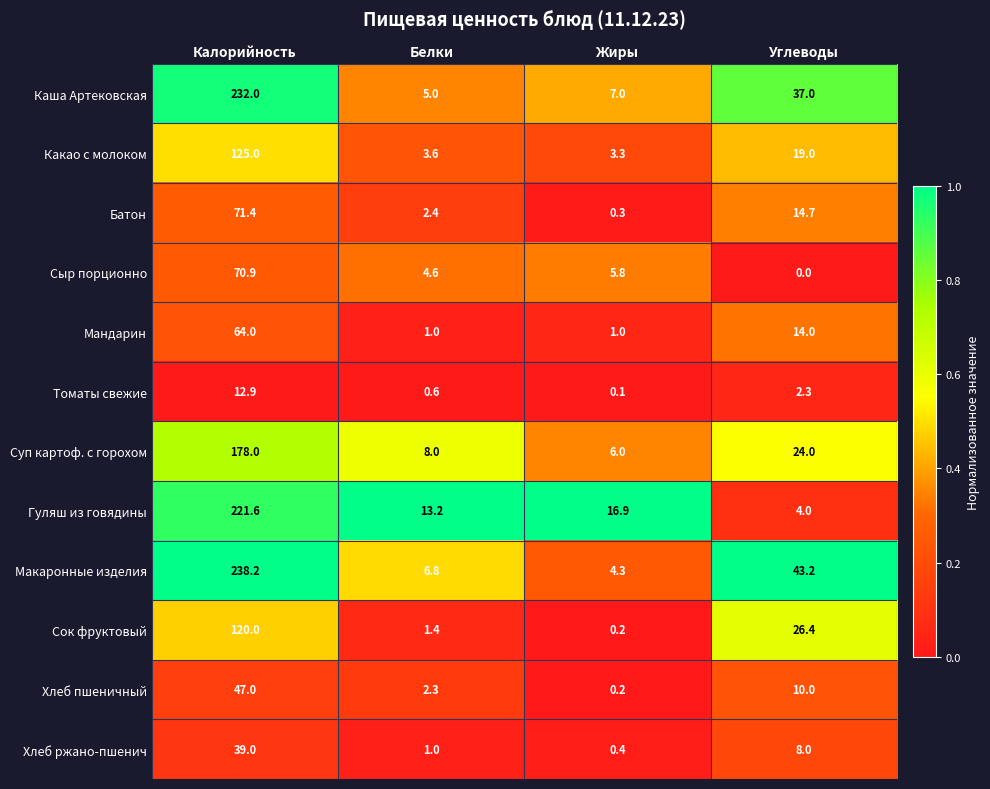

Which series changed the most between Калорийность and Углеводы?

Гуляш из говядины